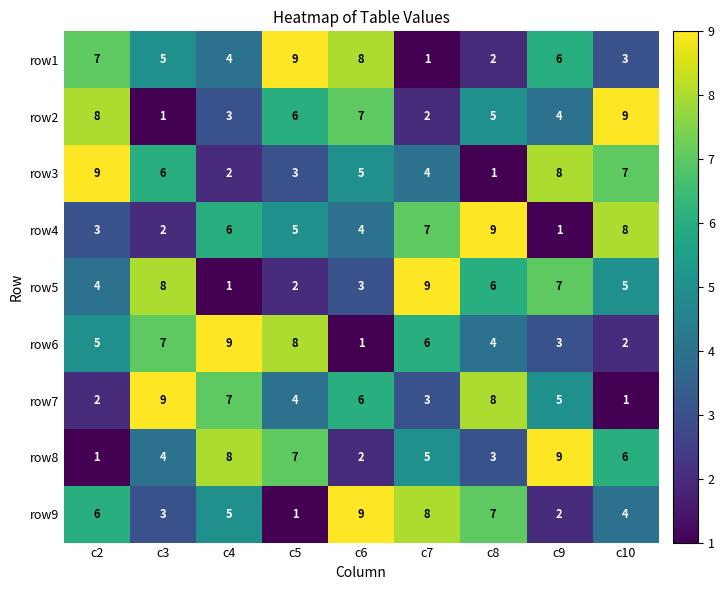

At c6, list the series in order from smallest to largest.

row6, row8, row5, row4, row3, row7, row2, row1, row9